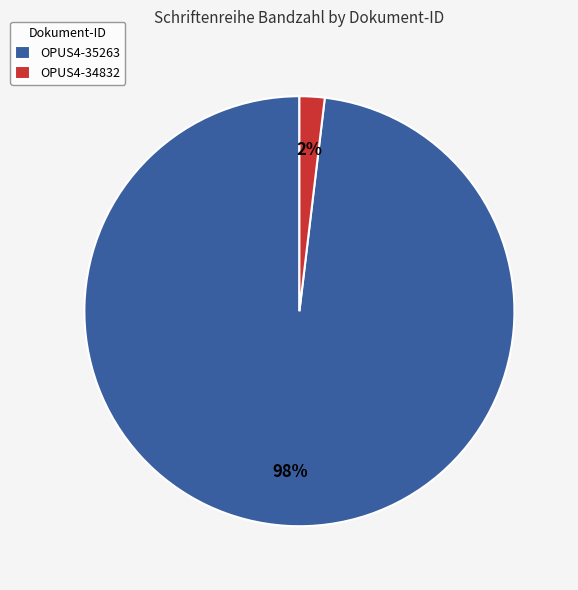

Rank the categories by value from highest to lowest.

OPUS4-35263, OPUS4-34832